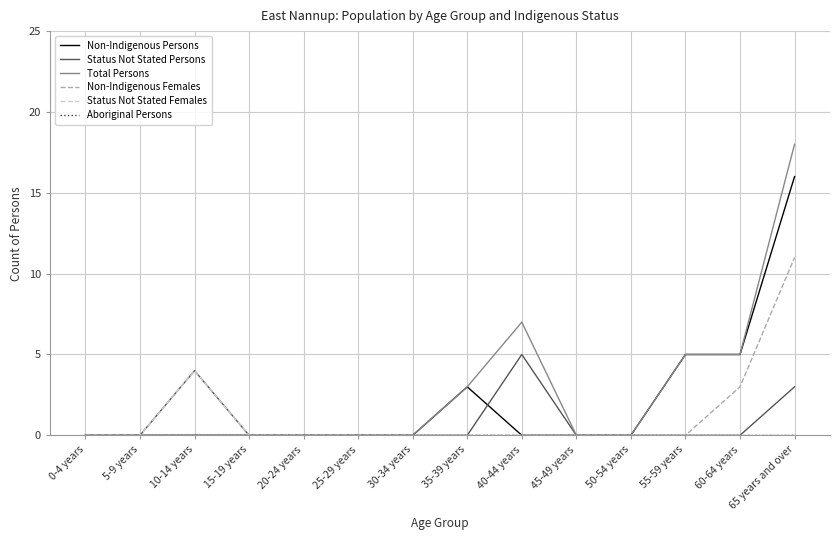

At which category is the sum across all series the highest?

65 years and over